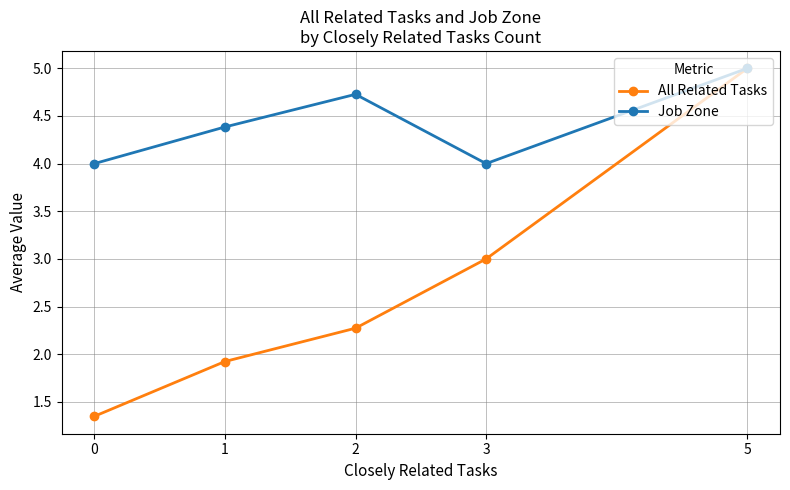

Which category has the highest value in the Job Zone series?

5